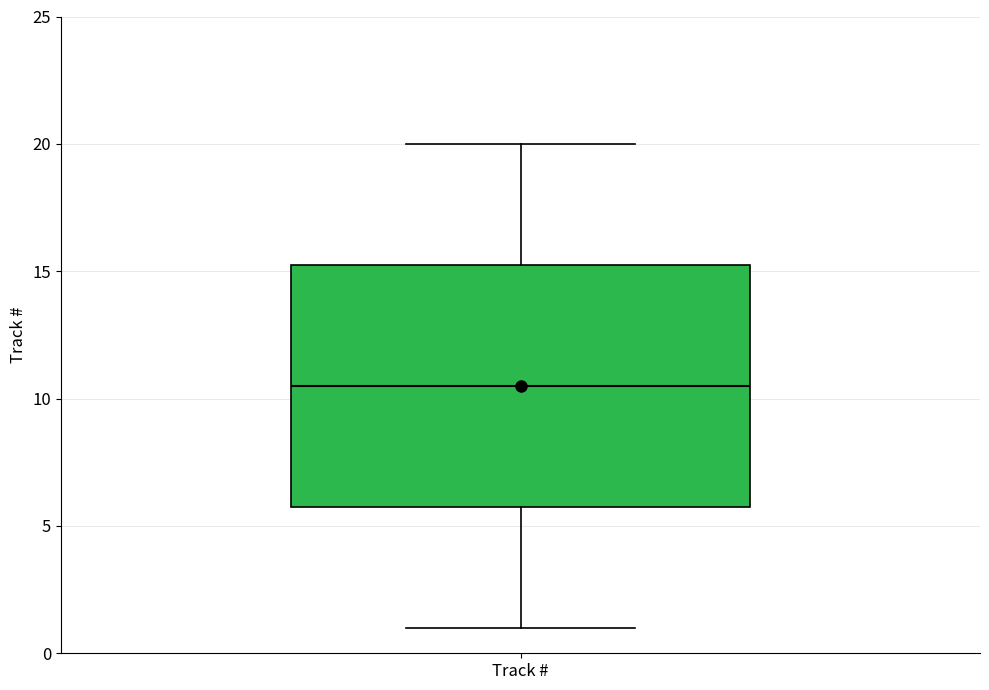

Read this box plot against the y-axis: the position of the median line, the range covered by the box, and the ends of both whiskers. The values are not printed on the chart, so give them approximately, as read against the axis.

median 10.5, box 6.0 to 15.5, whiskers 1.0 to 20.0